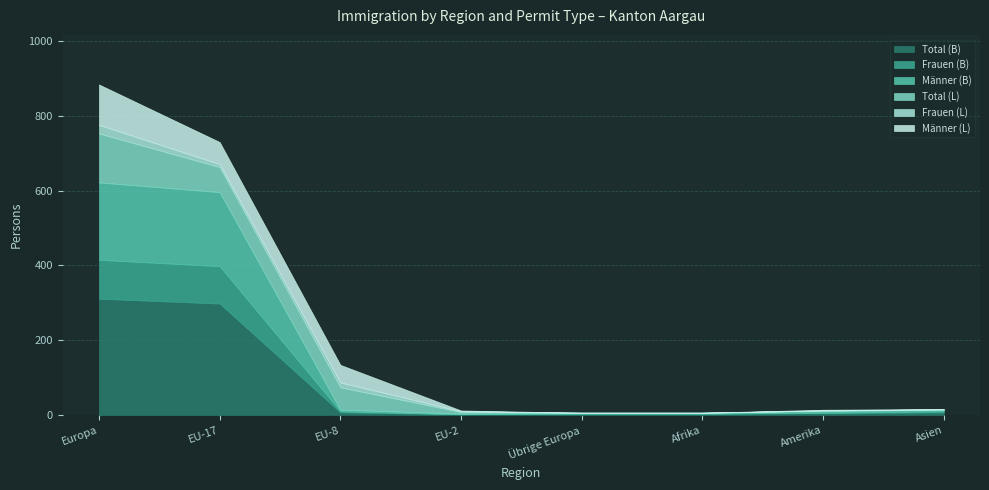

List the labels in order of Frauen (B) value, largest first.

Europa, EU-17, EU-8, Asien, Übrige Europa, Afrika, Amerika, EU-2